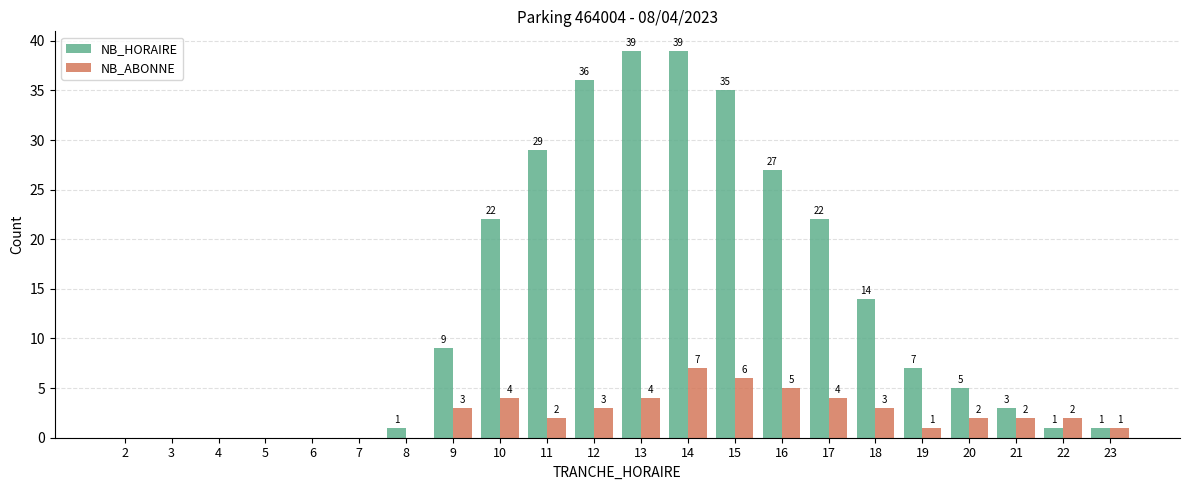

The value of NB_HORAIRE at 14 is 26. True or false?

False